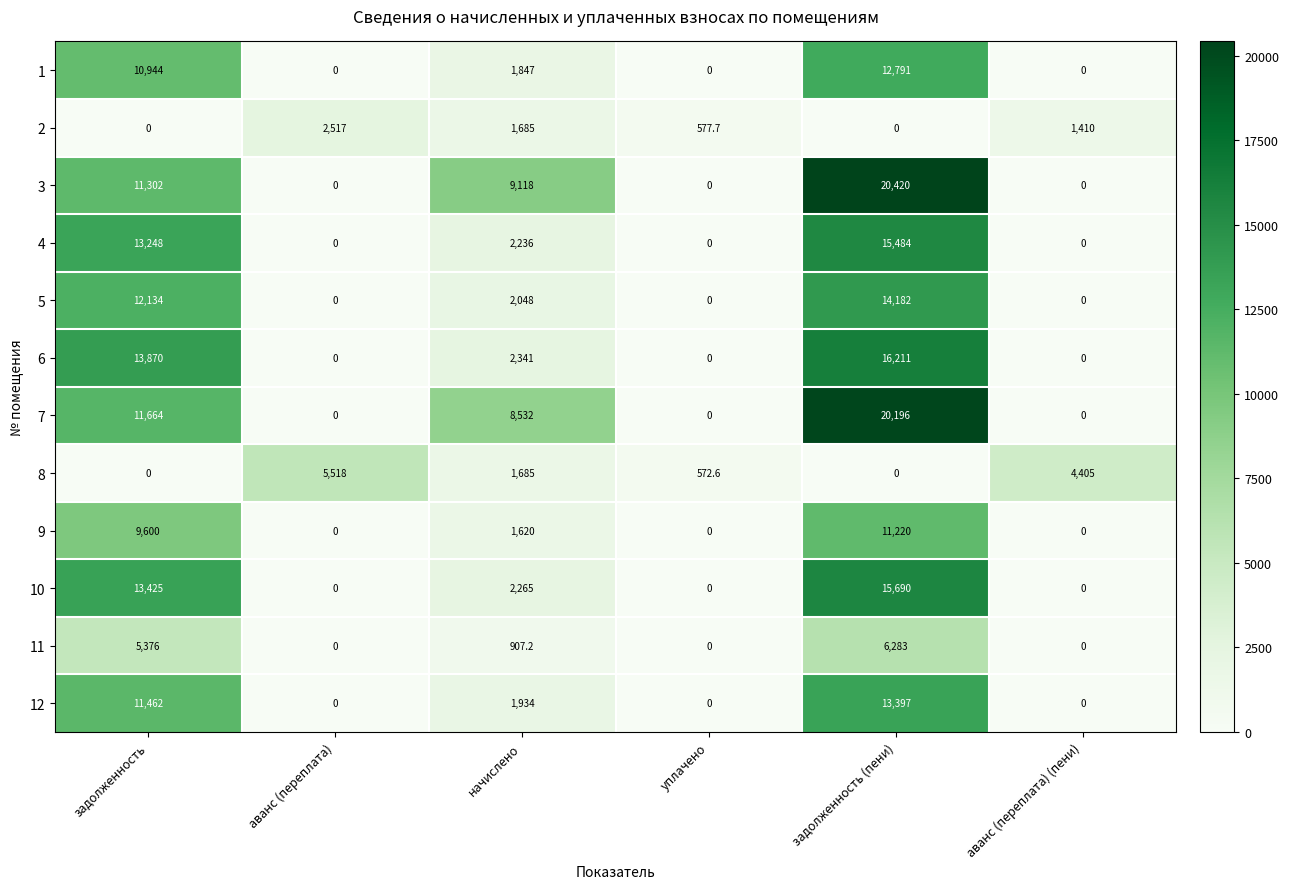

At which category does the chart reach its peak across all series?

задолженность (пени)